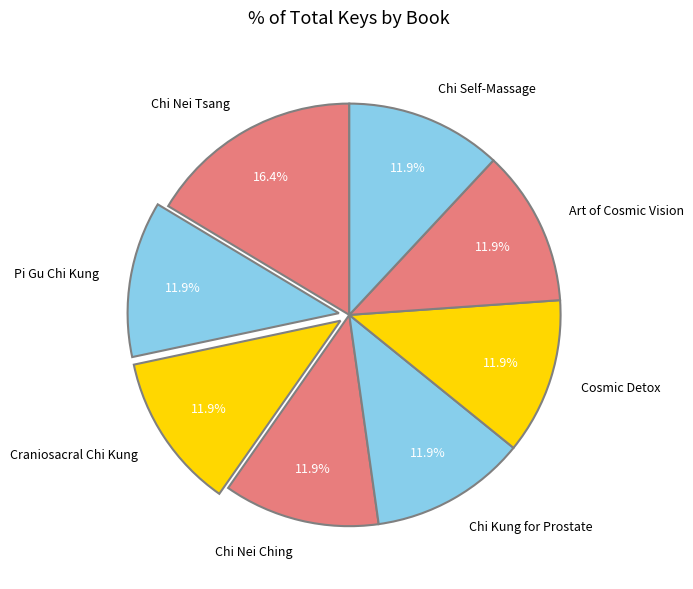

Does Chi Kung for Prostate account for over 50% of the chart?

No